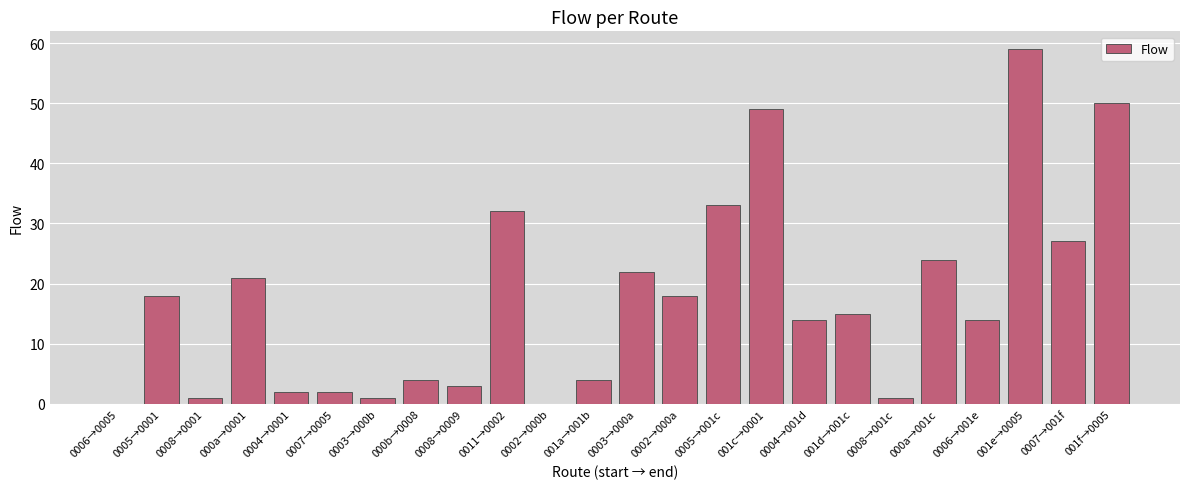

Is it true that the value at 0006→001e is 20?

False